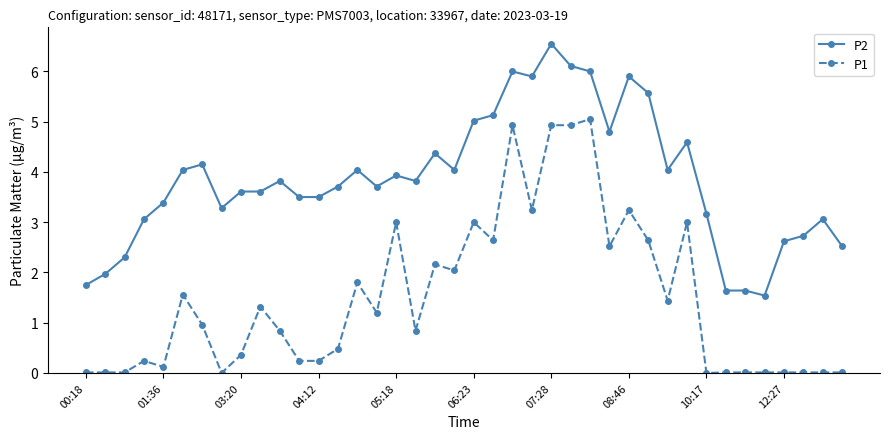

True or false: P1 has more than 1 interior local peaks.

True